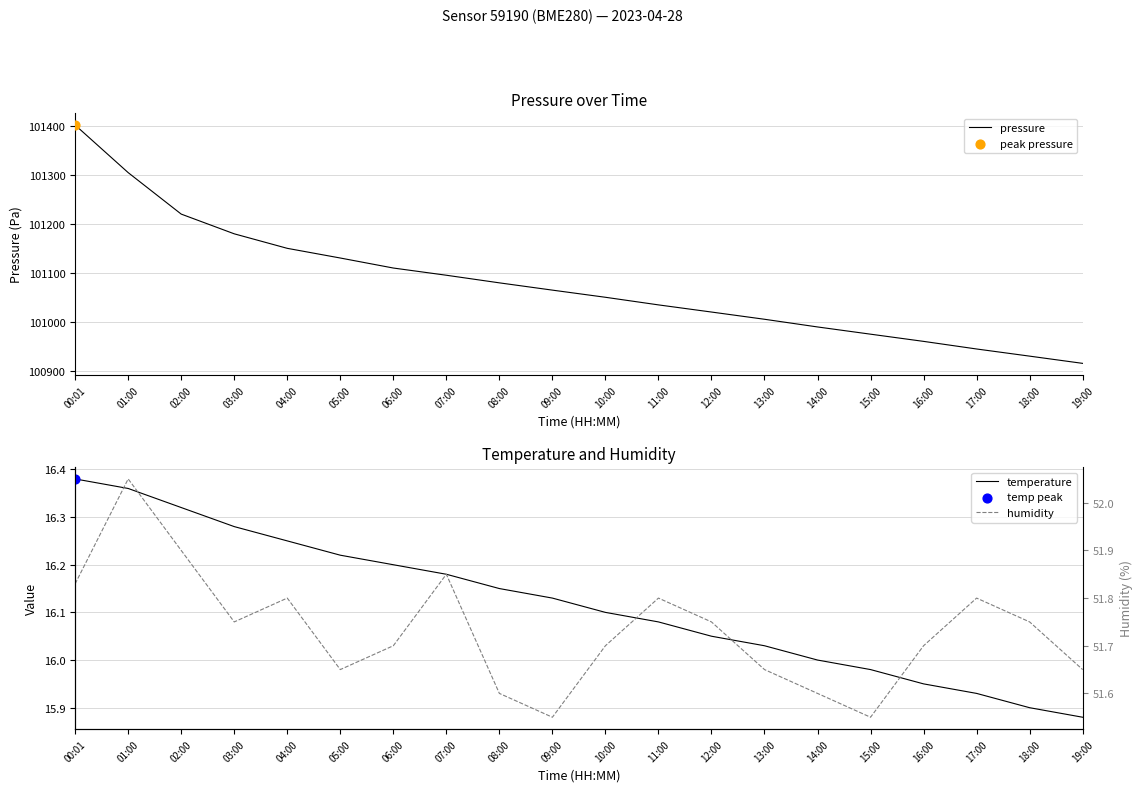

Is the value of temperature at 04:00 greater than the value of pressure at 01:00?

No